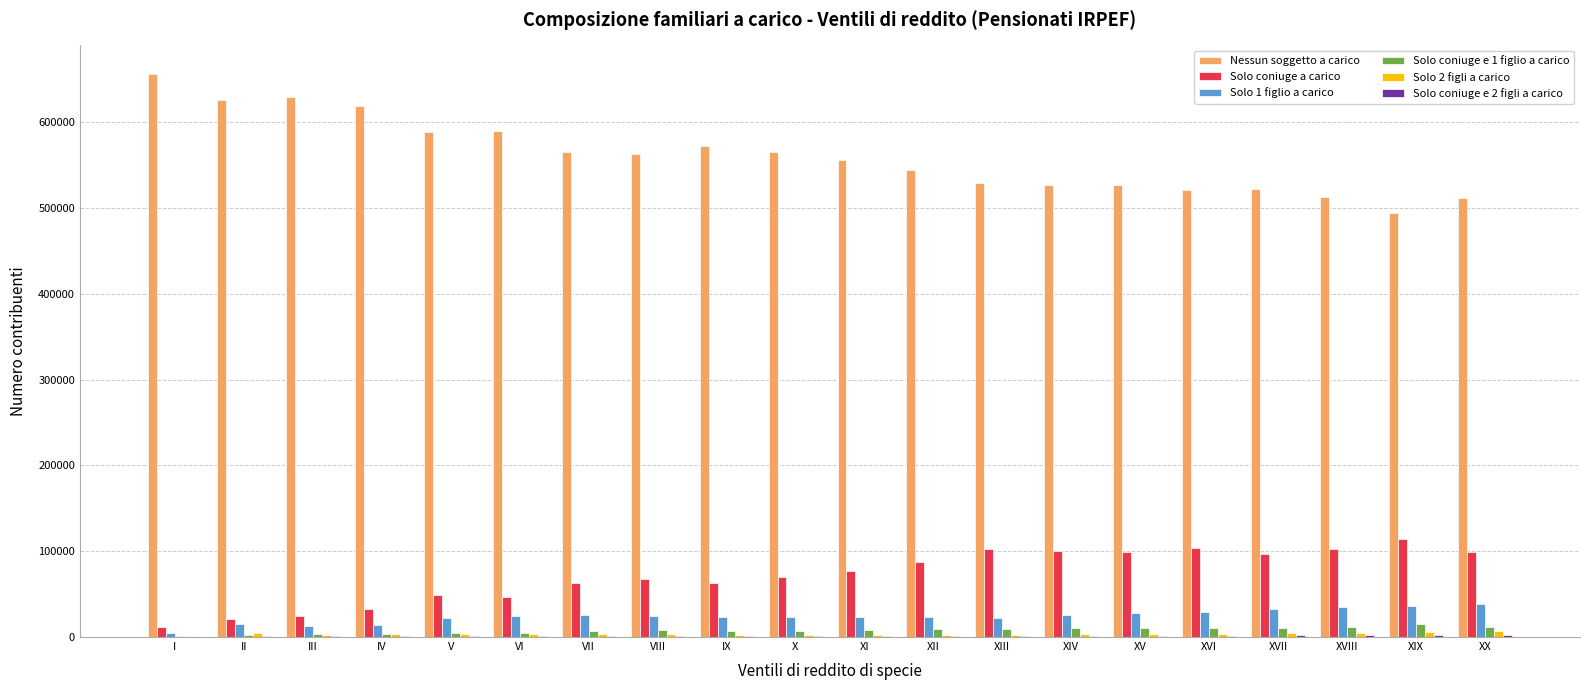

Count the number of categories in the chart.

20